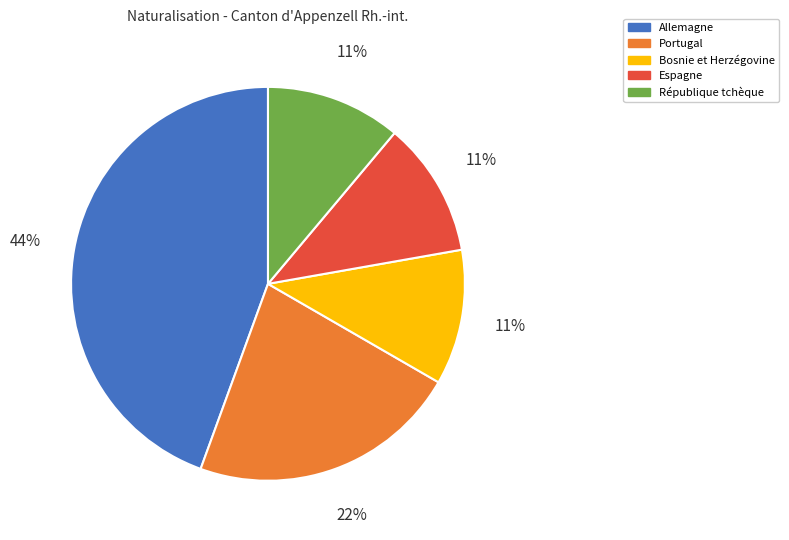

Does République tchèque represent more than half of the total?

No